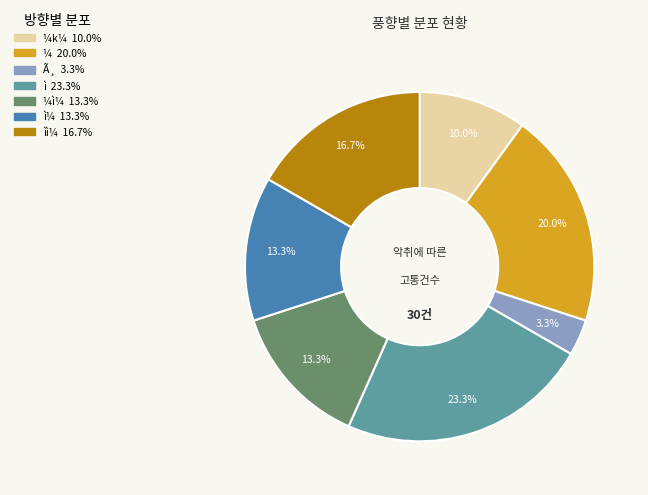

How many segments does this pie chart have?

7